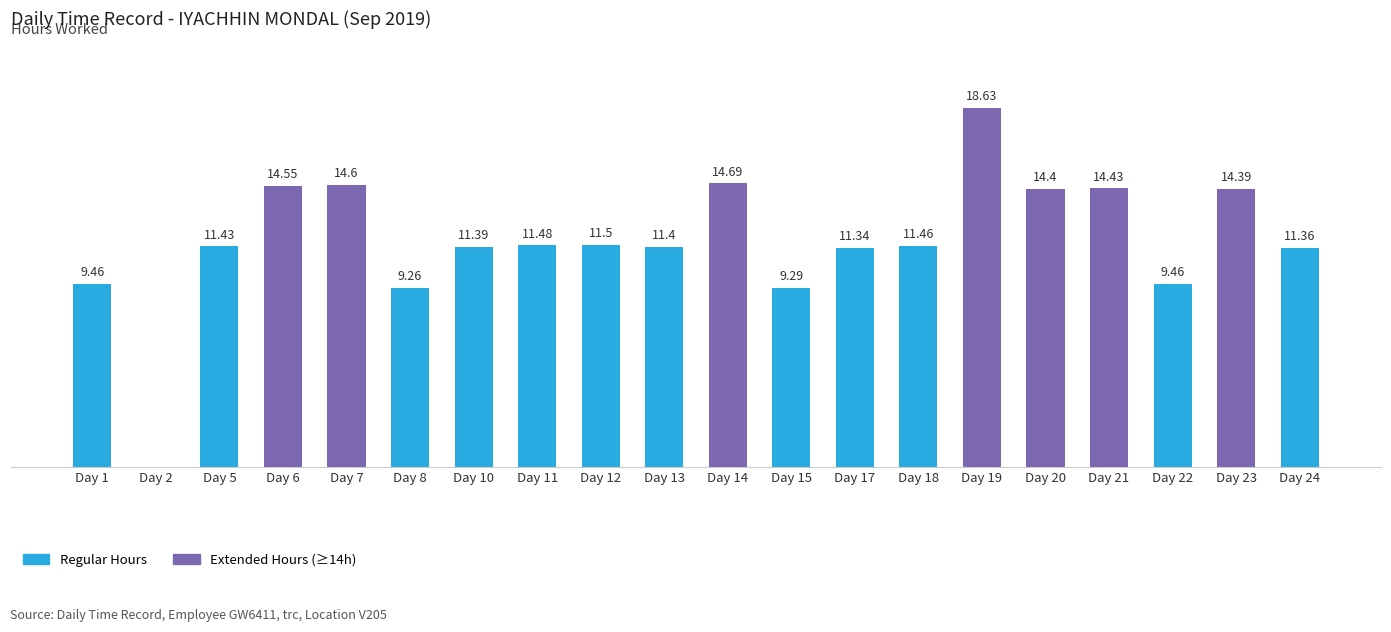

Which has a higher value, Day 13 or Day 7?

Day 7